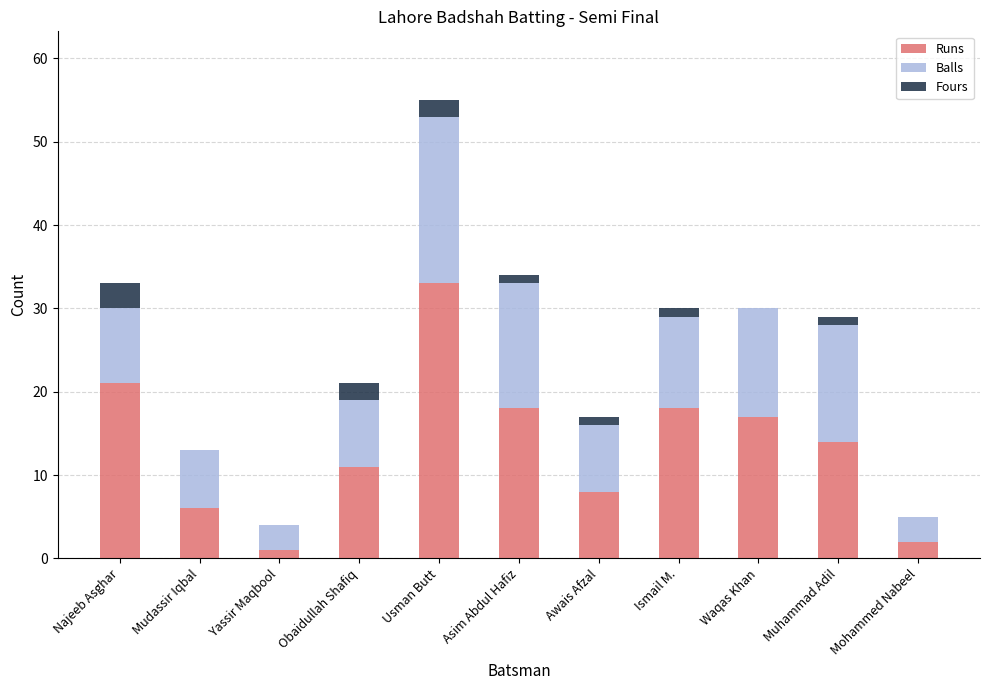

At which label does Runs first exceed 14?

Najeeb Asghar